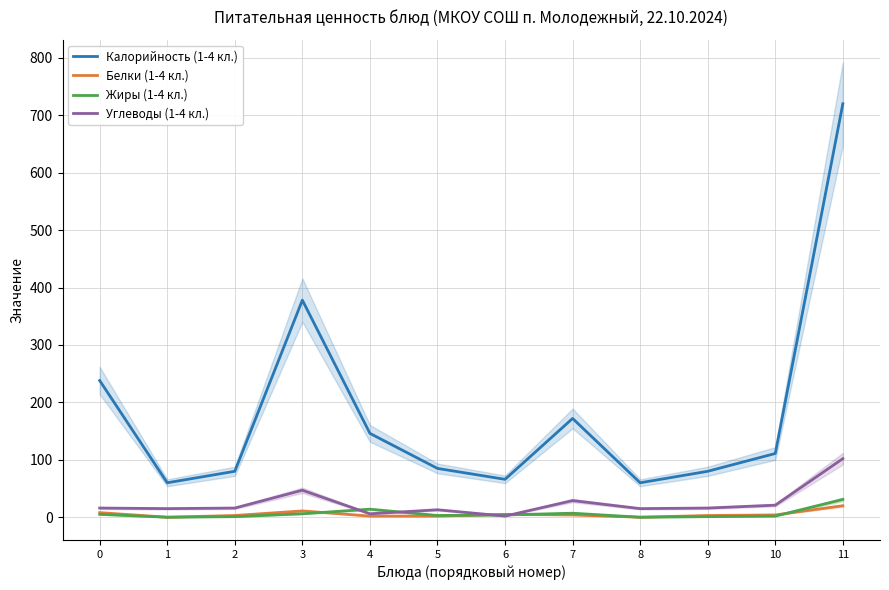

Reading right to left, what are all the values shown in this chart?

Калорийность (1-4 кл.): 11=720	10=111	9=80	8=60	7=172	6=66	5=85	4=146	3=378	2=80	1=60	0=238
Белки (1-4 кл.): 11=20	10=4	9=3	8=0	7=4	6=5	5=2	4=2	3=11	2=3	1=0	0=8
Жиры (1-4 кл.): 11=31	10=2	9=1	8=0	7=7	6=4	5=3	4=14	3=6	2=1	1=0	0=5
Углеводы (1-4 кл.): 11=102	10=21	9=16	8=15	7=29	6=2	5=13	4=6	3=47	2=16	1=15	0=16